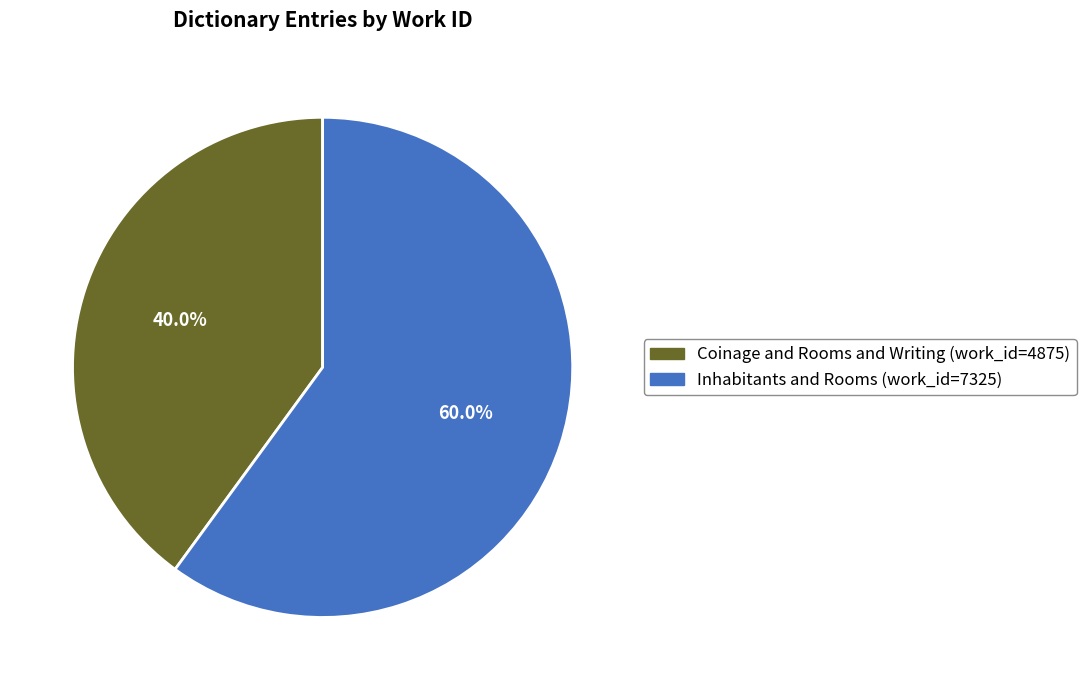

Does Inhabitants and Rooms represent more than half of the total?

Yes